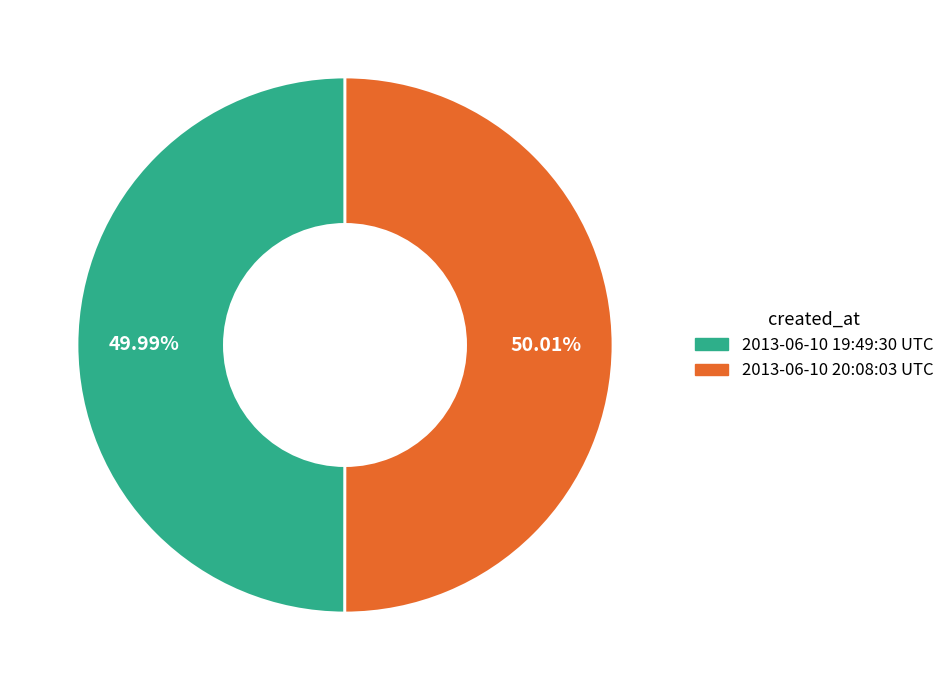

The 2013-06-10 19:49:30 UTC slice represents 43% of the pie. True or false?

False